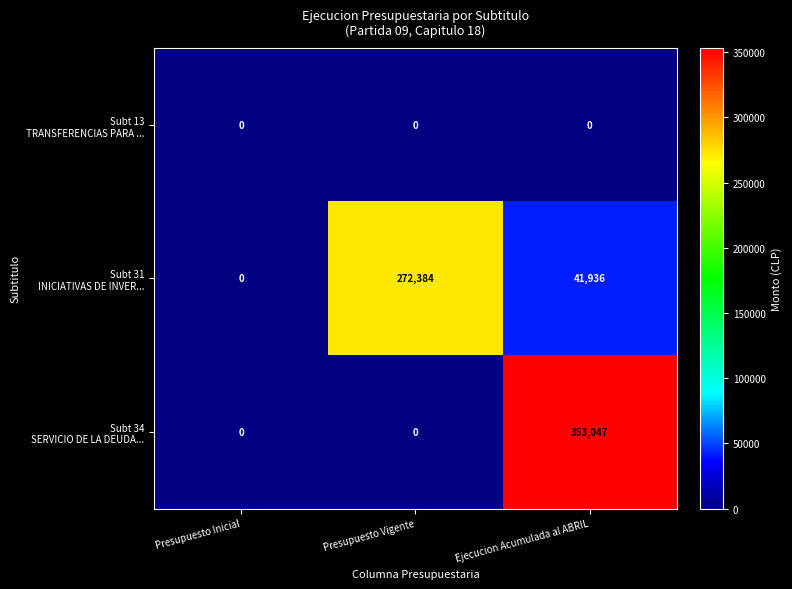

What is the greatest value displayed?

353047